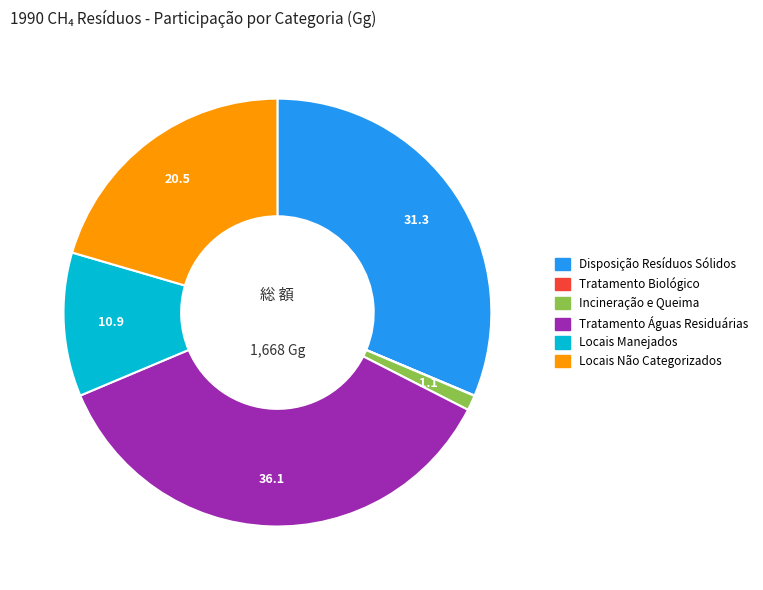

Is there a majority slice in this chart?

No